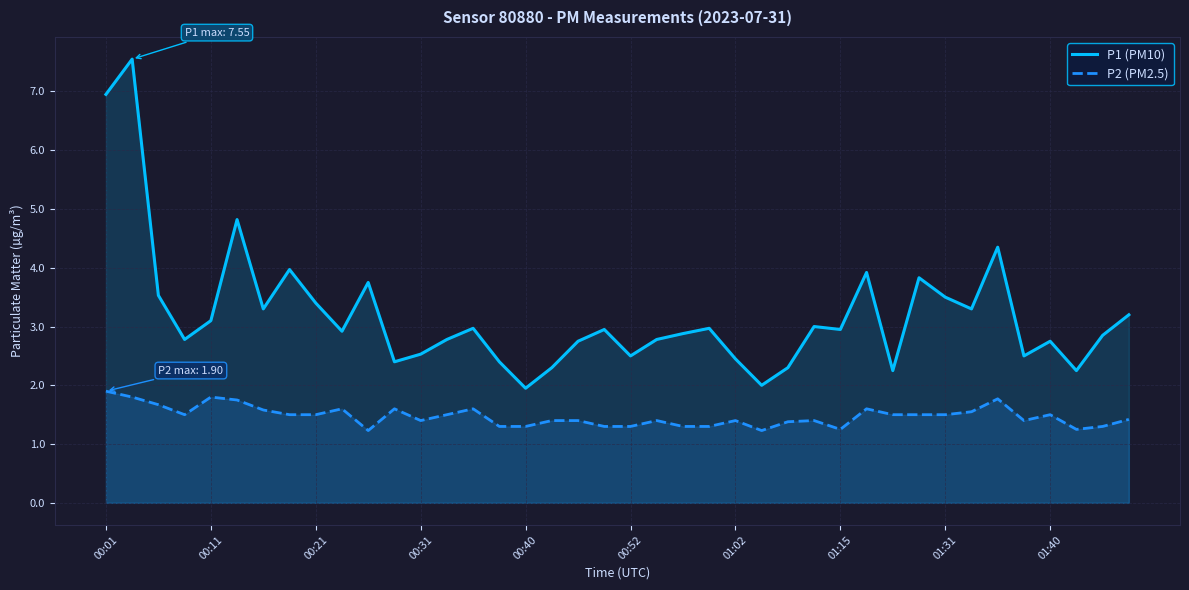

List the series in order of their peak value, highest first.

P1 (PM10), P2 (PM2.5)